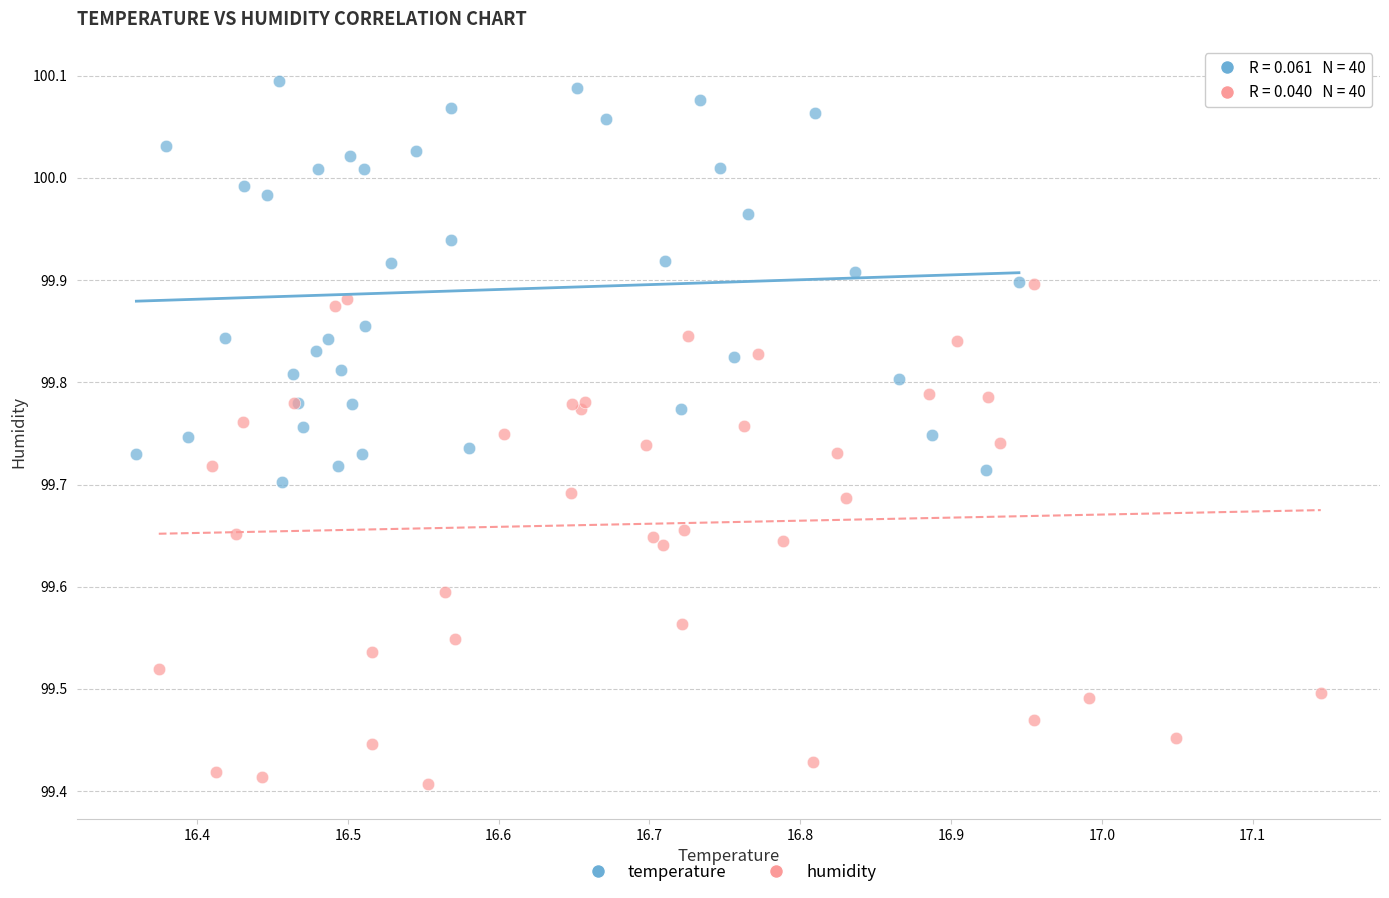

Which series contains the lowest Y value?

humidity